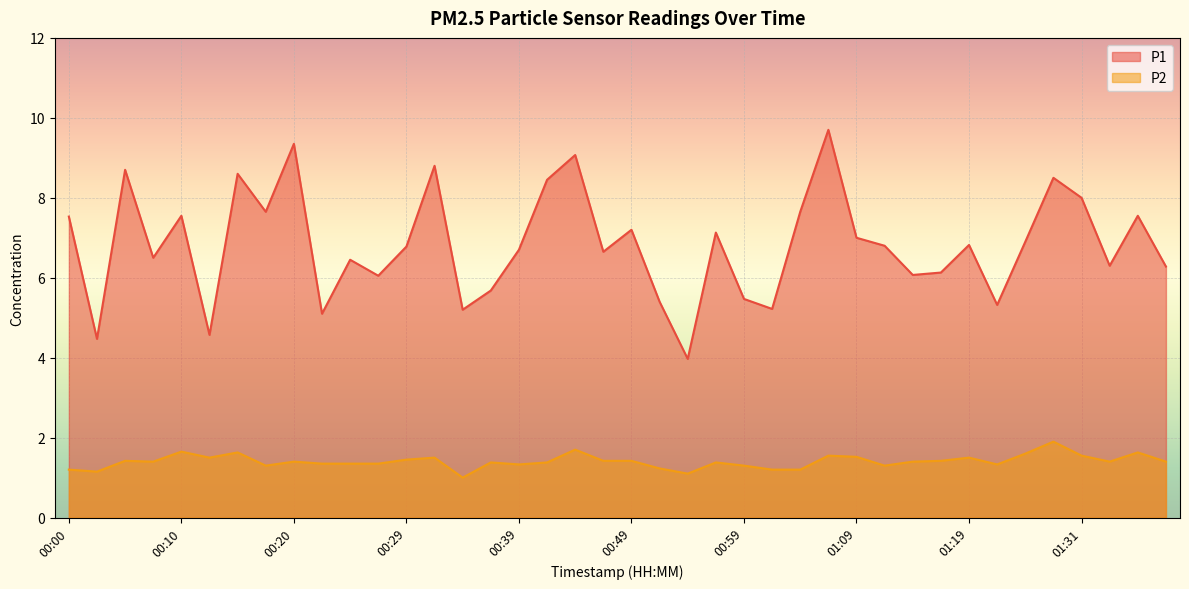

List the series in order of their peak value, lowest first.

P2, P1